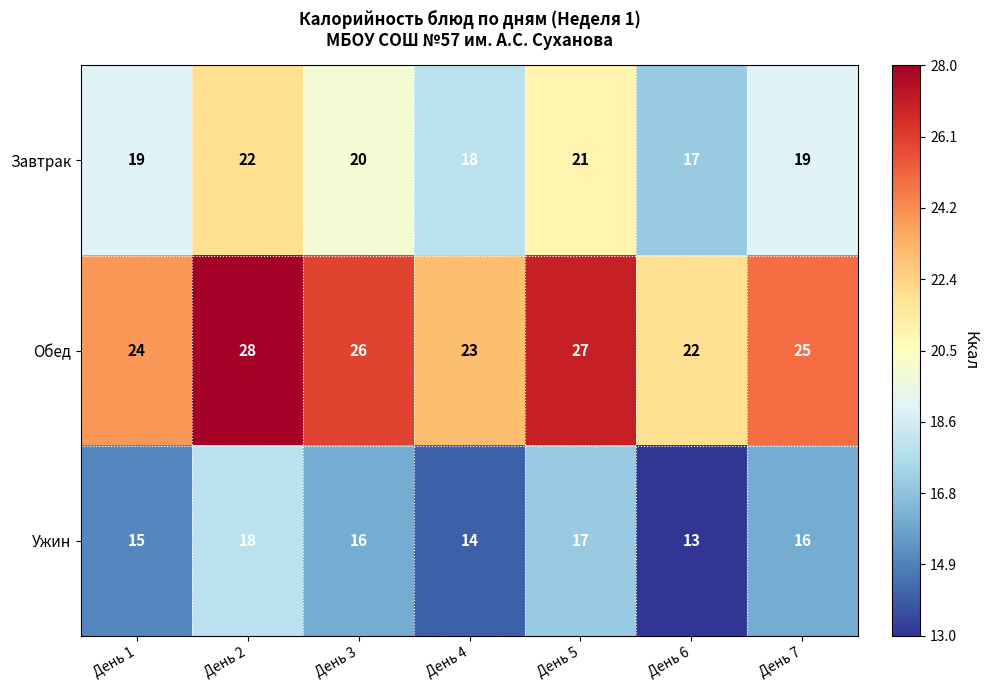

What is the difference between the second highest and minimum values in the Завтрак series?

4